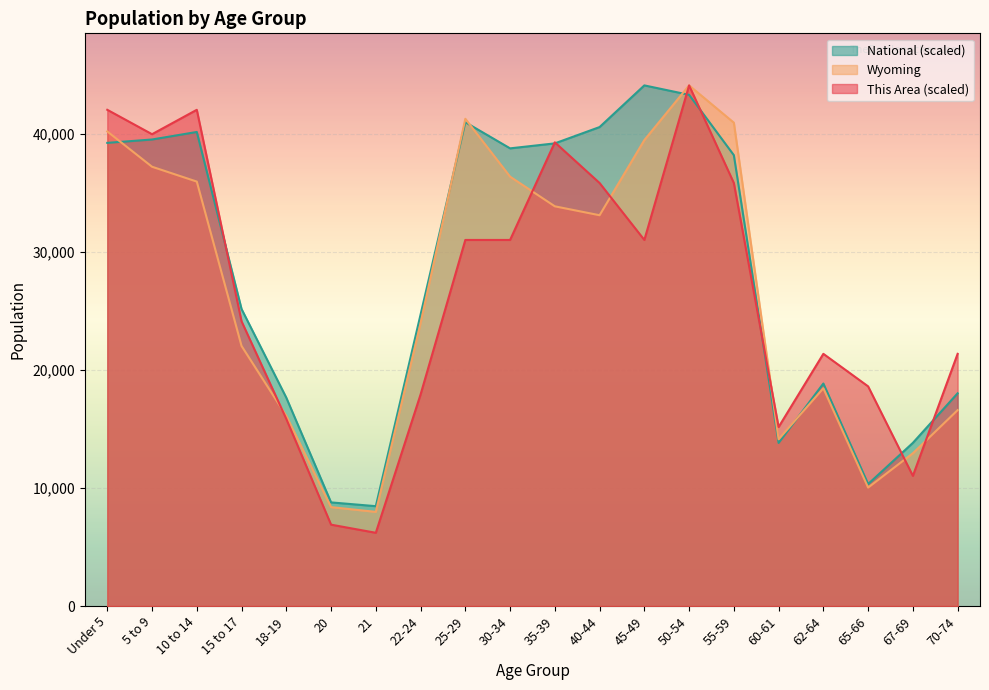

Which series has the widest spread of values?

This Area (scaled)